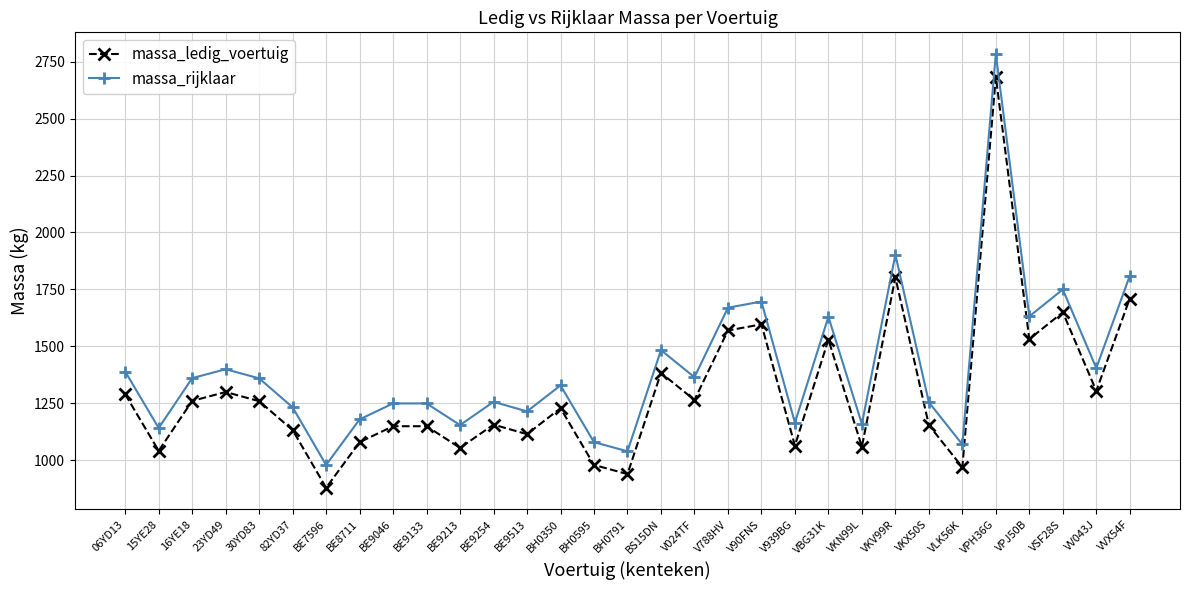

Where is the first local minimum for massa_rijklaar?

15YE28